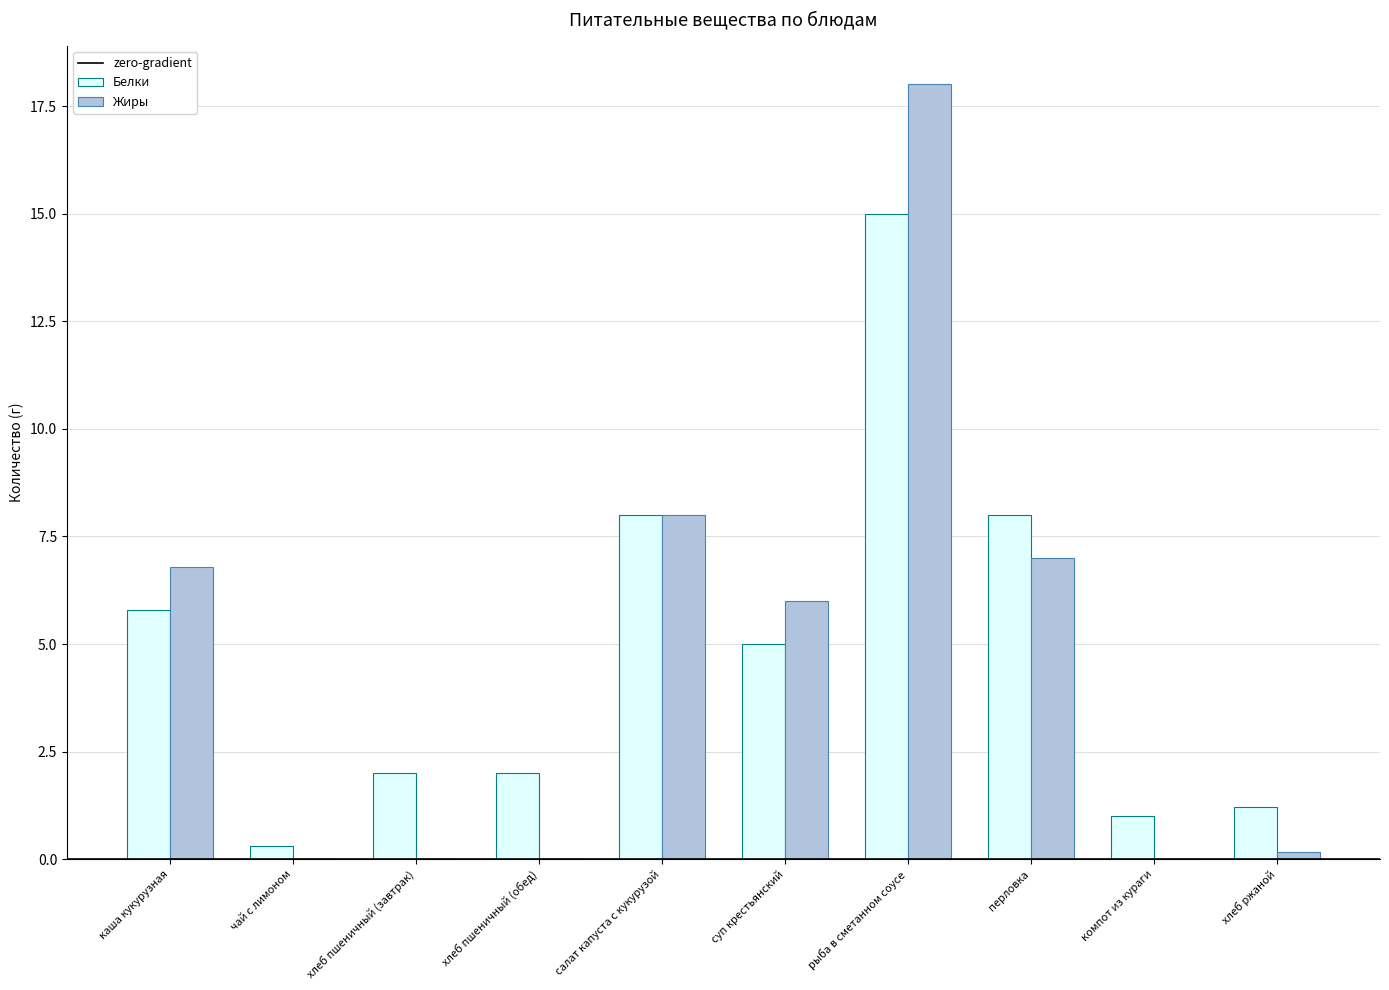

Reading right to left, extract all data points from this chart.

Белки: 1.2	1.0	8.0	15.0	5.0	8.0	2.0	2.0	0.3	5.8
Жиры: 0.2	0.0	7.0	18.0	6.0	8.0	0.0	0.0	0.0	6.8